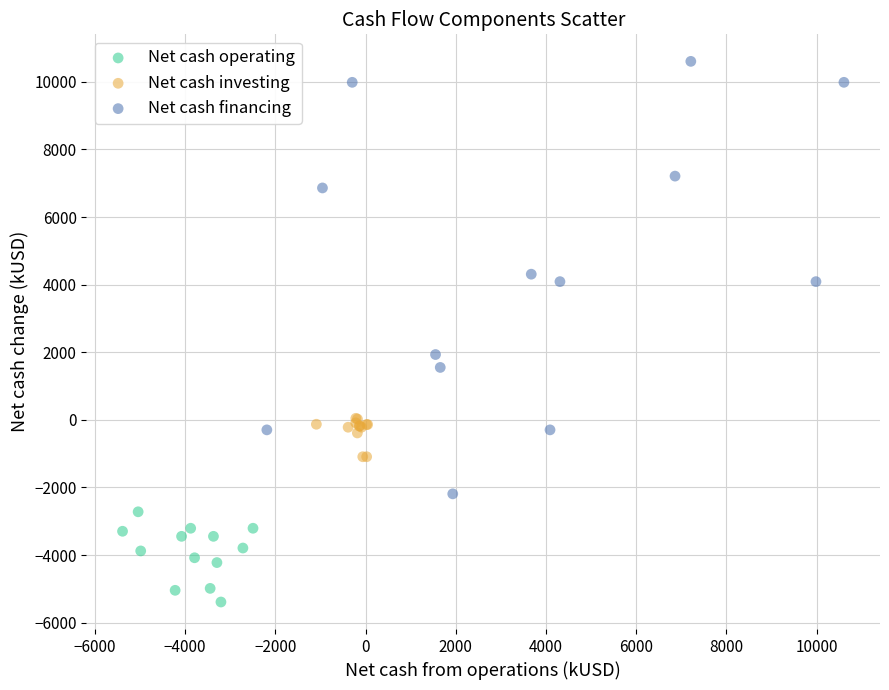

Which series contains the lowest Y value?

Net cash operating